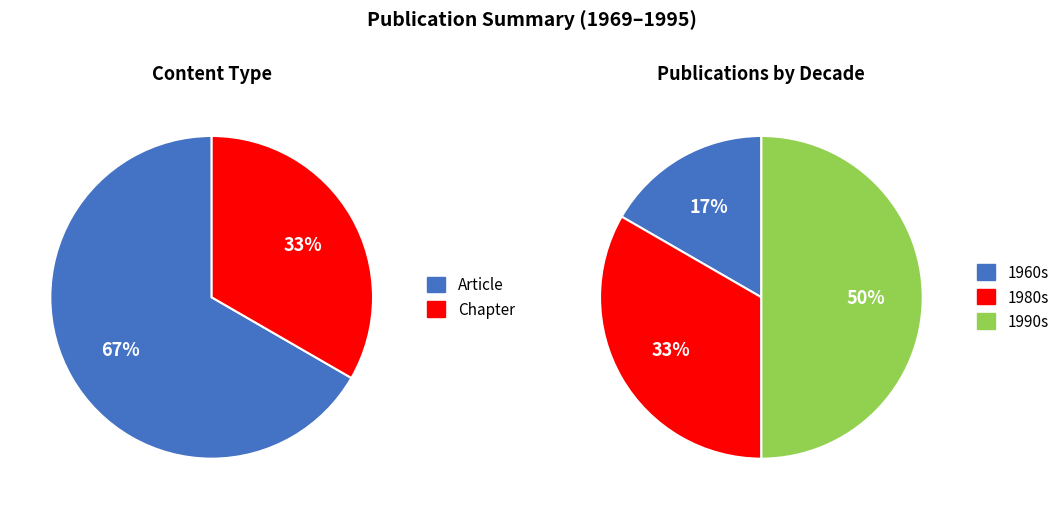

What is the majority slice?

Article